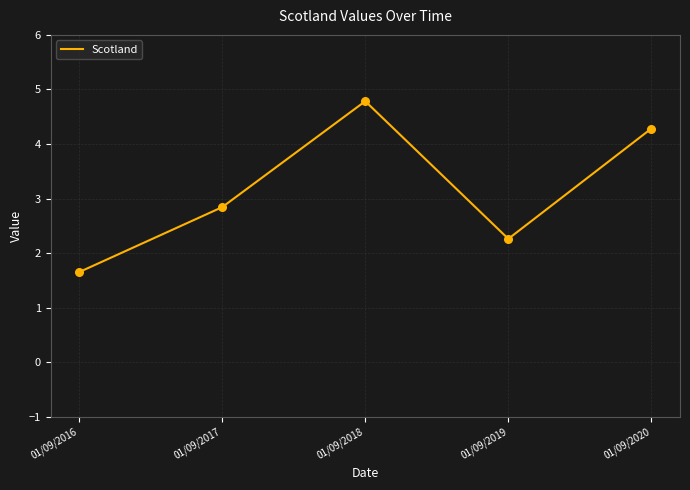

Between 01/09/2016 and 01/09/2020, which is larger?

01/09/2020